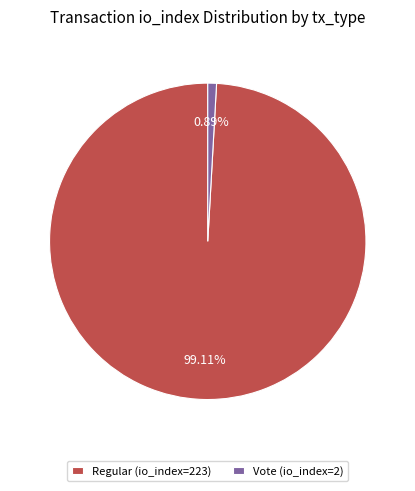

Rank the categories by value from highest to lowest.

Regular (io_index=223), Vote (io_index=2)